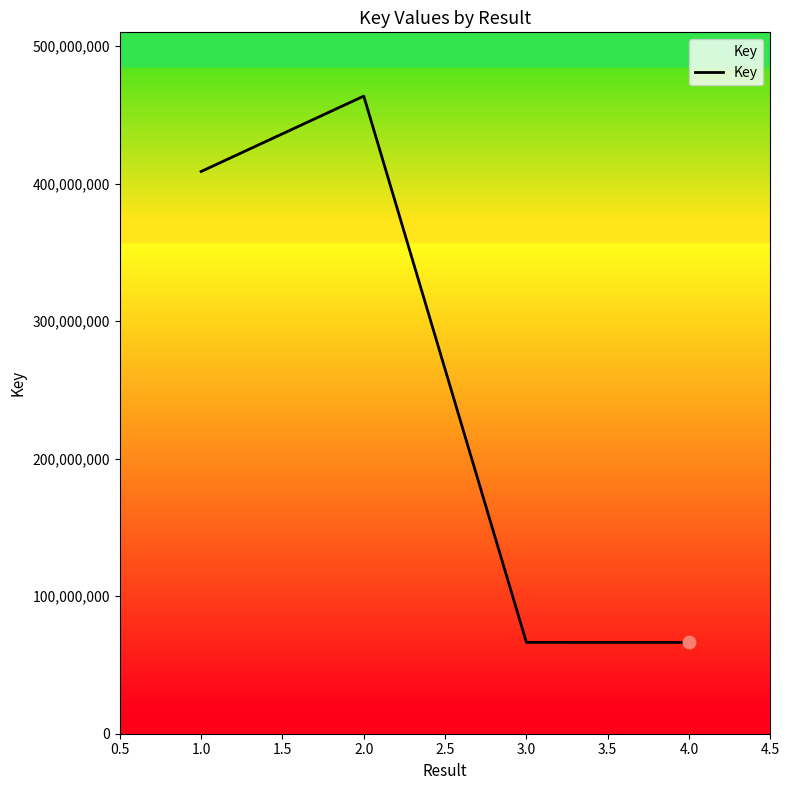

What is the ratio of the value at 2.0 to the value at 1.0?

1.1